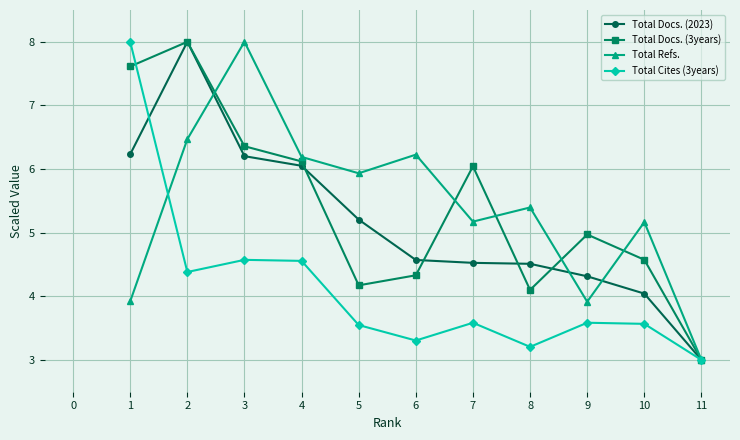

The Total Docs. (3years) series shows 6.1 at 4. True or false?

True